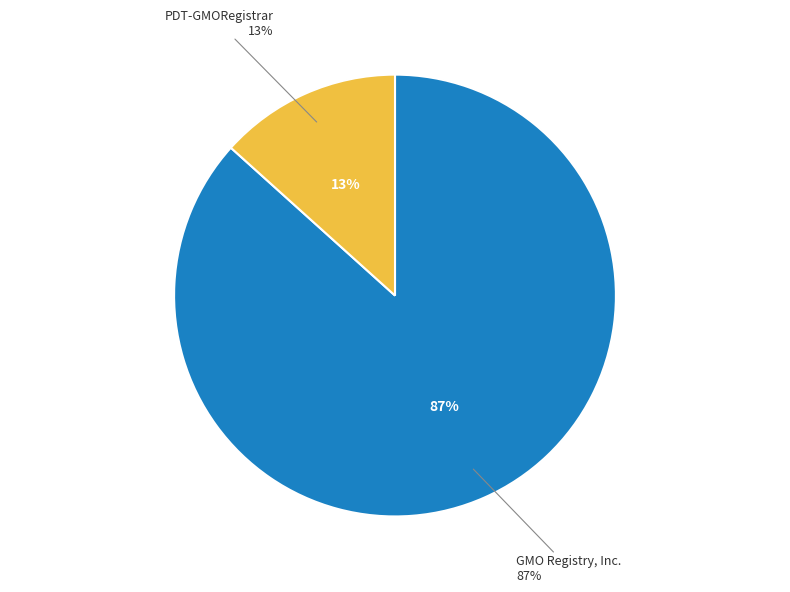

True or false: ICANN's Registry SLA Monitoring System accounts for 0% of the total.

True